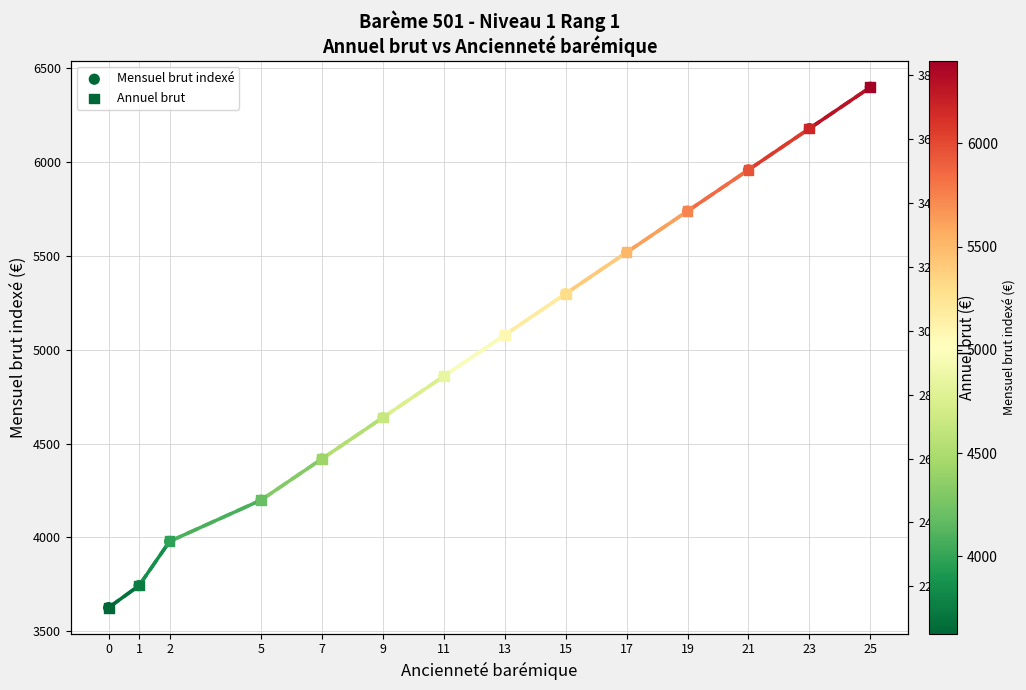

Which series reaches the maximum Y coordinate?

Annuel brut